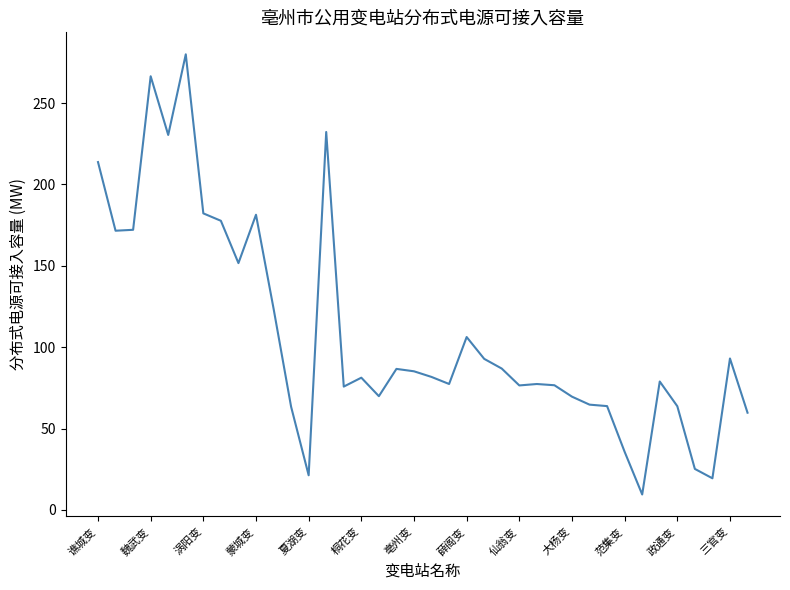

What is the maximum value shown in the chart?

279.9